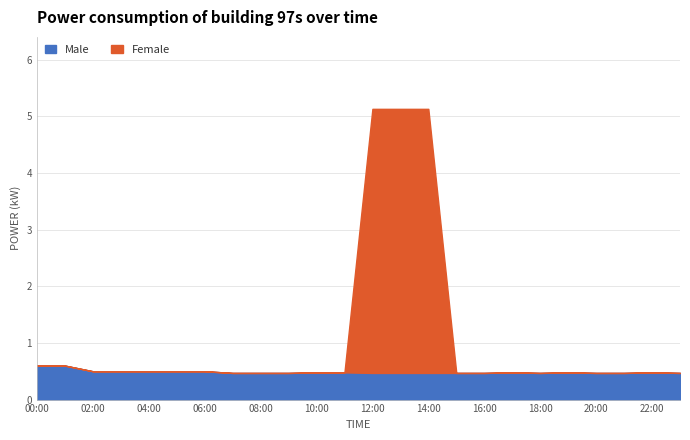

Reading right to left, list all the values displayed in this chart.

Male: 23:00=0.5	22:00=0.5	21:00=0.5	20:00=0.5	19:00=0.5	18:00=0.5	17:00=0.5	16:00=0.5	15:00=0.5	14:00=0.5	13:00=0.5	12:00=0.5	11:00=0.5	10:00=0.5	09:00=0.5	08:00=0.5	07:00=0.5	06:00=0.5	05:00=0.5	04:00=0.5	03:00=0.5	02:00=0.5	01:00=0.6	00:00=0.6
Female: 23:00=0.0	22:00=0.0	21:00=0.0	20:00=0.0	19:00=0.0	18:00=0.0	17:00=0.0	16:00=0.0	15:00=0.0	14:00=4.7	13:00=4.7	12:00=4.7	11:00=0.0	10:00=0.0	09:00=0.0	08:00=0.0	07:00=0.0	06:00=0.0	05:00=0.0	04:00=0.0	03:00=0.0	02:00=0.0	01:00=0.0	00:00=0.0